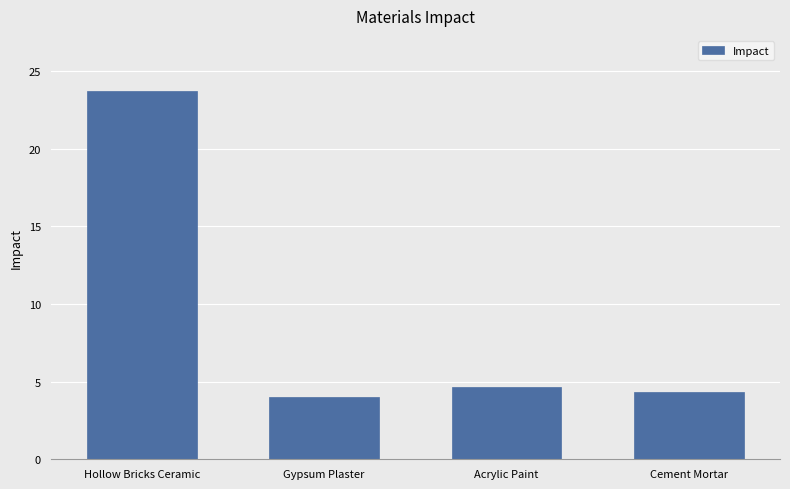

What value does the data have at Gypsum Plaster?

4.0